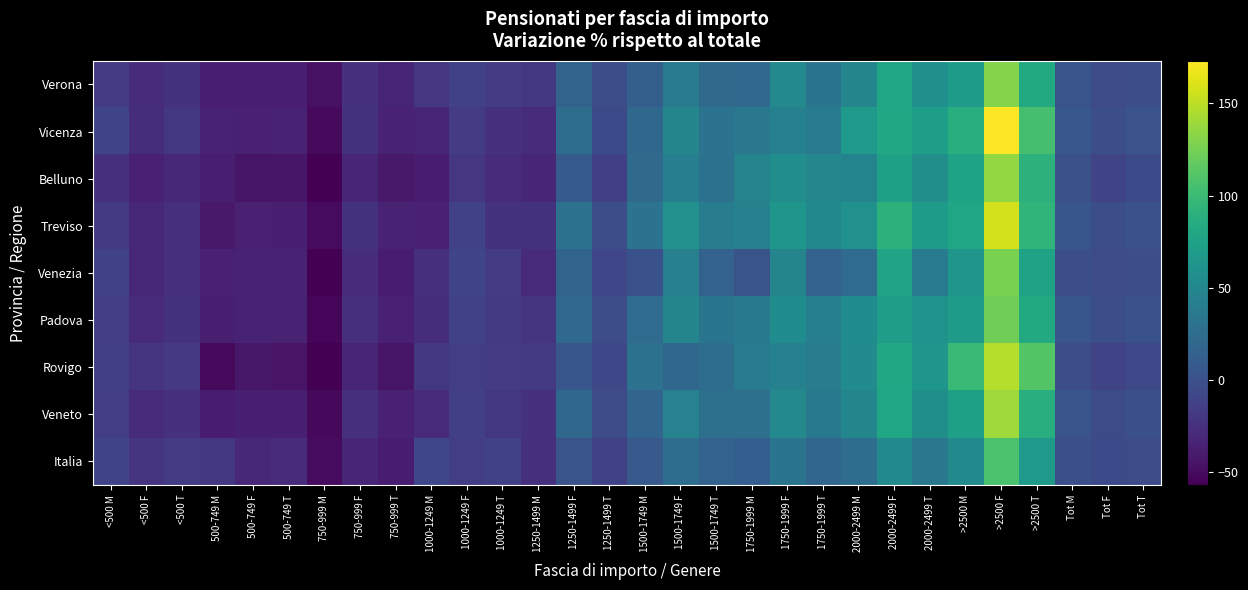

Reading left to right, extract all data points from this chart.

Verona: <500 M=-15.6	<500 F=-27.4	<500 T=-23.1	500-749 M=-37.1	500-749 F=-37.8	500-749 T=-37.6	750-999 M=-46.6	750-999 F=-23.6	750-999 T=-33.3	1000-1249 M=-20.1	1000-1249 F=-12.3	1000-1249 T=-15.7	1250-1499 M=-19.2	1250-1499 F=16.6	1250-1499 T=-2.5	1500-1749 M=12.9	1500-1749 F=37.6	1500-1749 T=22.8	1750-1999 M=21.8	1750-1999 F=51.0	1750-1999 T=31.8	2000-2499 M=48.6	2000-2499 F=79.5	2000-2499 T=58.9	>2500 M=69.4	>2500 F=130.2	>2500 T=82.8	Tot M=2.6	Tot F=-4.7	Tot T=-1.3
Vicenza: <500 M=-9.1	<500 F=-26.4	<500 T=-19.9	500-749 M=-34.0	500-749 F=-35.3	500-749 T=-35.0	750-999 M=-51.3	750-999 F=-22.9	750-999 T=-33.8	1000-1249 M=-33.1	1000-1249 F=-17.0	1000-1249 T=-23.8	1250-1499 M=-27.2	1250-1499 F=24.7	1250-1499 T=-4.9	1500-1749 M=20.8	1500-1749 F=47.9	1500-1749 T=30.9	1750-1999 M=35.7	1750-1999 F=44.4	1750-1999 T=38.8	2000-2499 M=67.4	2000-2499 F=79.8	2000-2499 T=71.7	>2500 M=88.2	>2500 F=173.1	>2500 T=105.7	Tot M=5.8	Tot F=-1.7	Tot T=1.8
Belluno: <500 M=-24.4	<500 F=-35.7	<500 T=-31.4	500-749 M=-37.9	500-749 F=-43.6	500-749 T=-42.5	750-999 M=-56.8	750-999 F=-32.5	750-999 T=-41.0	1000-1249 M=-39.4	1000-1249 F=-20.1	1000-1249 T=-28.0	1250-1499 M=-32.1	1250-1499 F=8.7	1250-1499 T=-13.7	1500-1749 M=22.4	1500-1749 F=41.7	1500-1749 T=30.0	1750-1999 M=46.1	1750-1999 F=55.8	1750-1999 T=49.8	2000-2499 M=47.3	2000-2499 F=73.5	2000-2499 T=56.4	>2500 M=76.6	>2500 F=135.7	>2500 T=90.6	Tot M=0.2	Tot F=-9.3	Tot T=-5.0
Treviso: <500 M=-18.0	<500 F=-30.2	<500 T=-25.8	500-749 M=-40.7	500-749 F=-35.6	500-749 T=-36.7	750-999 M=-50.4	750-999 F=-23.0	750-999 T=-33.6	1000-1249 M=-35.5	1000-1249 F=-12.4	1000-1249 T=-22.9	1250-1499 M=-22.8	1250-1499 F=28.6	1250-1499 T=-1.2	1500-1749 M=30.8	1500-1749 F=59.1	1500-1749 T=40.9	1750-1999 M=44.0	1750-1999 F=64.4	1750-1999 T=50.7	2000-2499 M=59.8	2000-2499 F=90.5	2000-2499 T=69.3	>2500 M=78.2	>2500 F=157.1	>2500 T=93.8	Tot M=4.7	Tot F=-2.0	Tot T=1.2
Venezia: <500 M=-12.4	<500 F=-30.5	<500 T=-24.8	500-749 M=-35.6	500-749 F=-34.6	500-749 T=-34.8	750-999 M=-56.8	750-999 F=-27.3	750-999 T=-38.6	1000-1249 M=-26.2	1000-1249 F=-8.4	1000-1249 T=-15.9	1250-1499 M=-29.2	1250-1499 F=17.5	1250-1499 T=-7.8	1500-1749 M=0.9	1500-1749 F=43.6	1500-1749 T=15.6	1750-1999 M=2.8	1750-1999 F=47.6	1750-1999 T=15.3	2000-2499 M=23.4	2000-2499 F=77.0	2000-2499 T=37.0	>2500 M=62.8	>2500 F=126.5	>2500 T=75.6	Tot M=-1.8	Tot F=-3.2	Tot T=-2.5
Padova: <500 M=-14.8	<500 F=-28.2	<500 T=-23.4	500-749 M=-36.6	500-749 F=-34.0	500-749 T=-34.6	750-999 M=-52.6	750-999 F=-24.6	750-999 T=-36.1	1000-1249 M=-26.6	1000-1249 F=-11.0	1000-1249 T=-18.1	1250-1499 M=-21.1	1250-1499 F=21.9	1250-1499 T=-2.2	1500-1749 M=23.2	1500-1749 F=48.3	1500-1749 T=32.5	1750-1999 M=36.0	1750-1999 F=55.2	1750-1999 T=42.6	2000-2499 M=54.6	2000-2499 F=71.3	2000-2499 T=60.3	>2500 M=69.9	>2500 F=123.4	>2500 T=82.5	Tot M=4.4	Tot F=-1.9	Tot T=1.2
Rovigo: <500 M=-14.1	<500 F=-21.6	<500 T=-18.6	500-749 M=-50.6	500-749 F=-42.2	500-749 T=-44.4	750-999 M=-56.7	750-999 F=-32.6	750-999 T=-43.5	1000-1249 M=-19.2	1000-1249 F=-14.9	1000-1249 T=-16.8	1250-1499 M=-17.3	1250-1499 F=4.6	1250-1499 T=-7.0	1500-1749 M=29.2	1500-1749 F=21.0	1500-1749 T=25.5	1750-1999 M=38.1	1750-1999 F=44.1	1750-1999 T=40.6	2000-2499 M=54.0	2000-2499 F=81.1	2000-2499 T=63.9	>2500 M=98.0	>2500 F=147.2	>2500 T=111.2	Tot M=-2.2	Tot F=-9.8	Tot T=-6.3
Veneto: <500 M=-14.7	<500 F=-28.7	<500 T=-23.7	500-749 M=-38.0	500-749 F=-36.3	500-749 T=-36.7	750-999 M=-52.0	750-999 F=-25.2	750-999 T=-36.0	1000-1249 M=-28.4	1000-1249 F=-12.9	1000-1249 T=-19.7	1250-1499 M=-23.9	1250-1499 F=20.0	1250-1499 T=-4.4	1500-1749 M=18.3	1500-1749 F=44.7	1500-1749 T=28.2	1750-1999 M=27.7	1750-1999 F=51.8	1750-1999 T=35.8	2000-2499 M=48.4	2000-2499 F=79.0	2000-2499 T=58.1	>2500 M=73.7	>2500 F=139.2	>2500 T=87.9	Tot M=2.6	Tot F=-3.5	Tot T=-0.6
Italia: <500 M=-9.9	<500 F=-21.2	<500 T=-16.8	500-749 M=-19.8	500-749 F=-31.0	500-749 T=-28.0	750-999 M=-50.1	750-999 F=-31.7	750-999 T=-39.7	1000-1249 M=-8.0	1000-1249 F=-15.5	1000-1249 T=-12.4	1250-1499 M=-26.0	1250-1499 F=2.9	1250-1499 T=-11.7	1500-1749 M=7.8	1500-1749 F=25.2	1500-1749 T=15.4	1750-1999 M=11.5	1750-1999 F=31.4	1750-1999 T=19.4	2000-2499 M=25.2	2000-2499 F=52.9	2000-2499 T=35.6	>2500 M=53.3	>2500 F=107.3	>2500 T=67.8	Tot M=-0.4	Tot F=-5.2	Tot T=-2.9